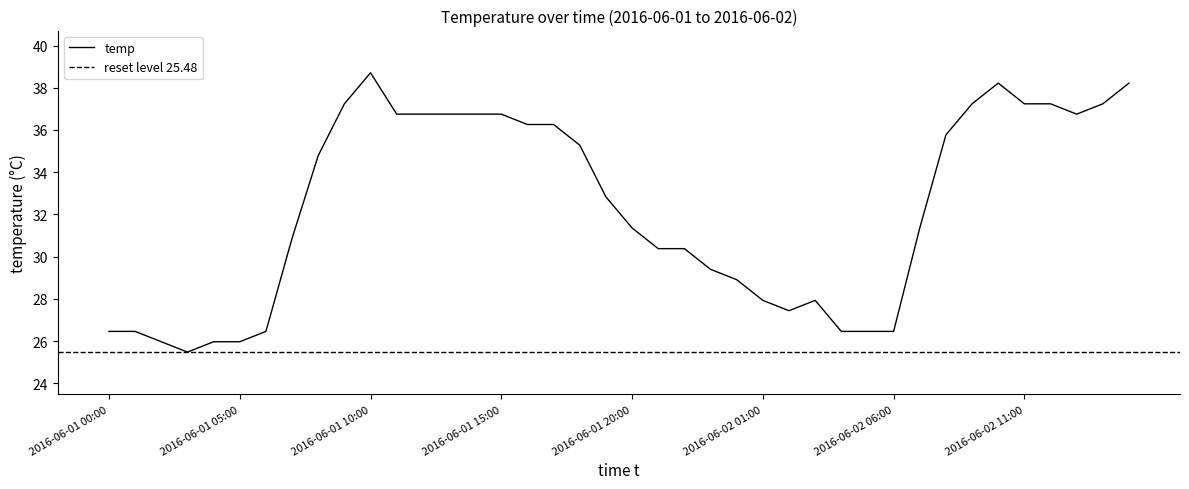

Reading left to right, what are all the values shown in this chart?

26.5	26.5	26.0	25.5	26.0	26.0	26.5	30.9	34.8	37.2	38.7	36.8	36.8	36.8	36.8	36.8	36.3	36.3	35.3	32.8	31.4	30.4	30.4	29.4	28.9	27.9	27.4	27.9	26.5	26.5	26.5	31.4	35.8	37.2	38.2	37.2	37.2	36.8	37.2	38.2